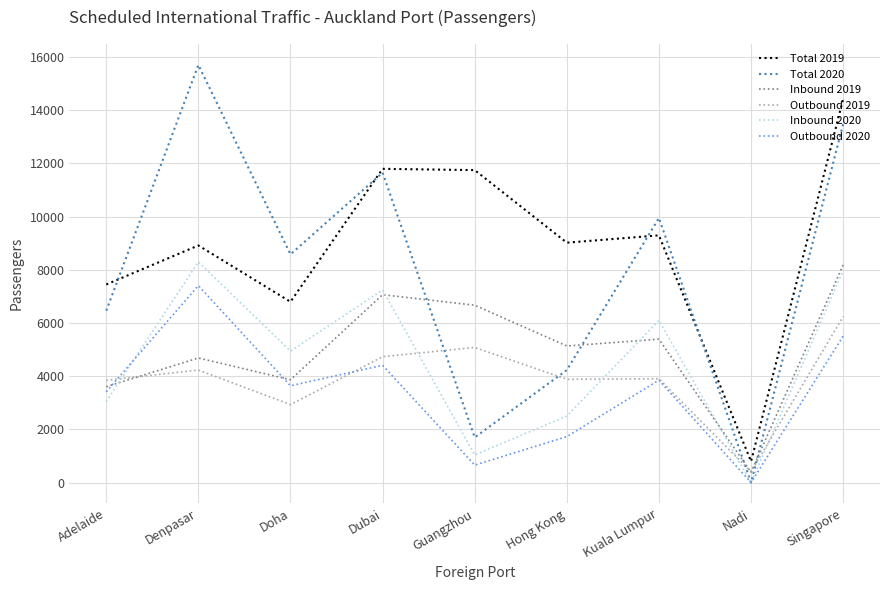

True or false: Outbound 2019 has a value of 3844 at Adelaide.

True